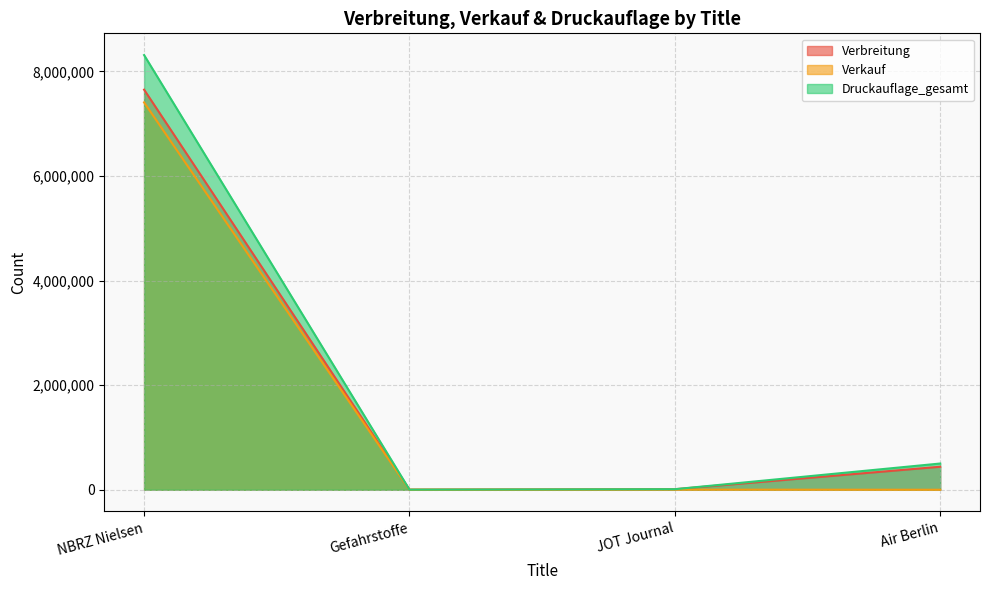

At which category does Verbreitung reach its first local valley?

Gefahrstoffe